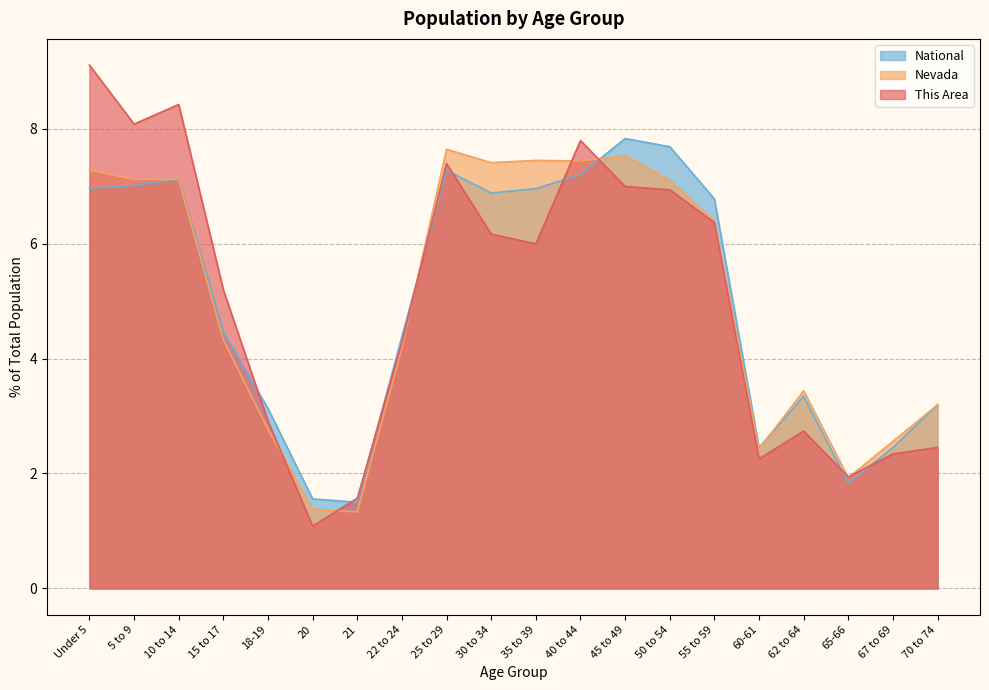

What is the smallest value displayed?

1.1